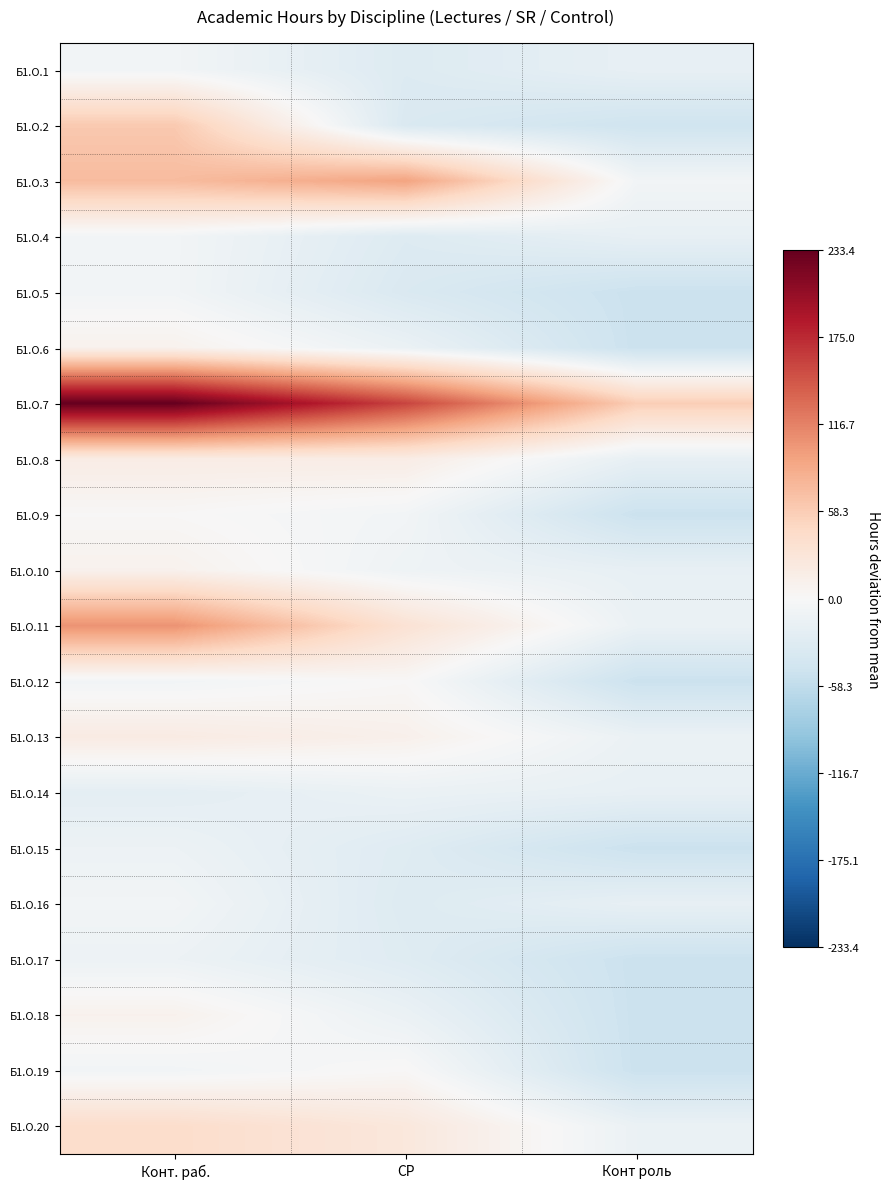

Count the number of data series in this chart.

20